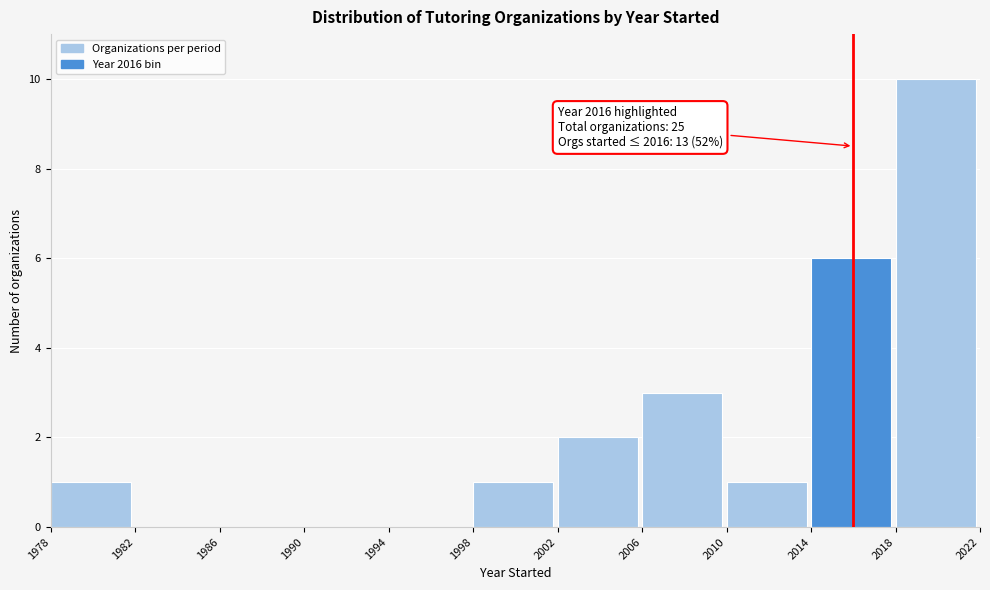

Which range on the x-axis has the tallest bar?

2018 to 2022